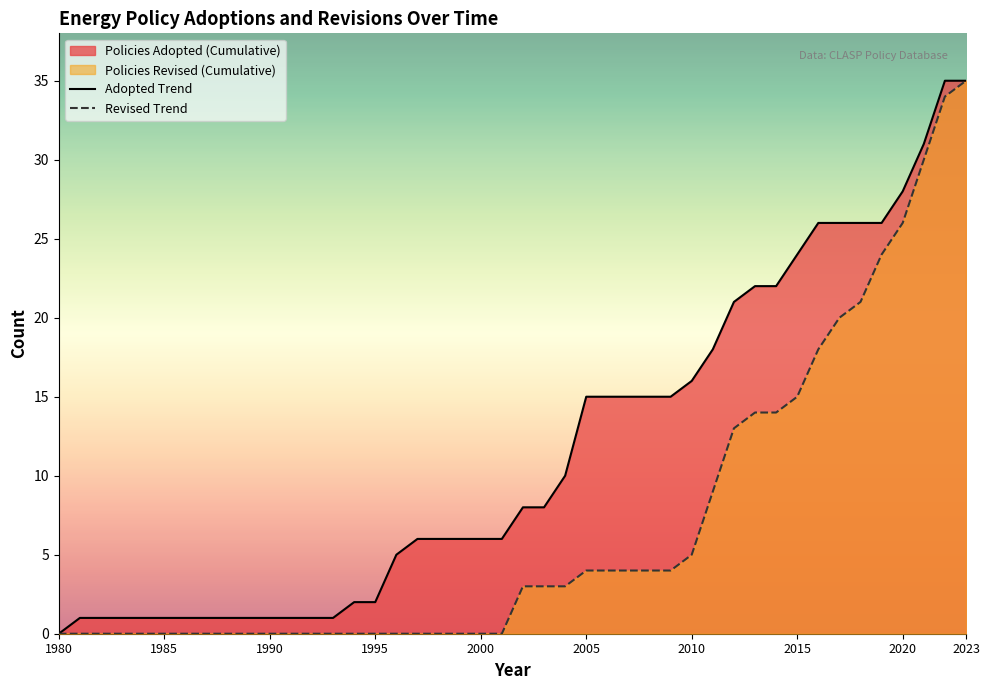

What is the greatest value displayed?

35